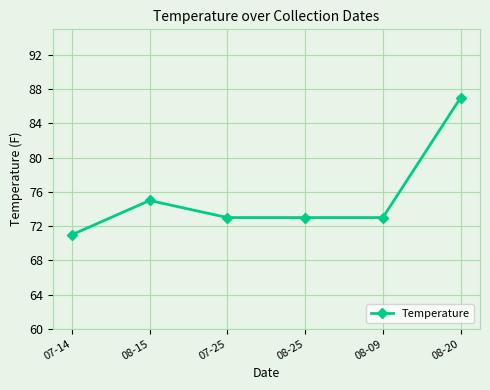

True or false: the data has more than 2 interior local peaks.

False